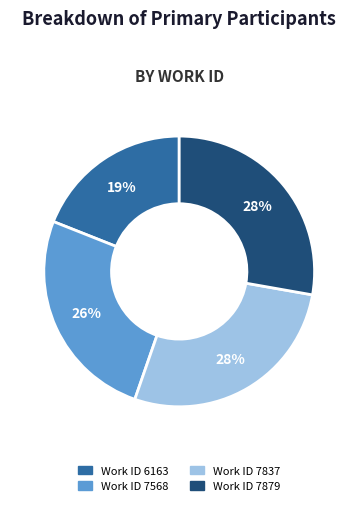

To the nearest percent, what is the difference between the largest and smallest slice percentages?

9%